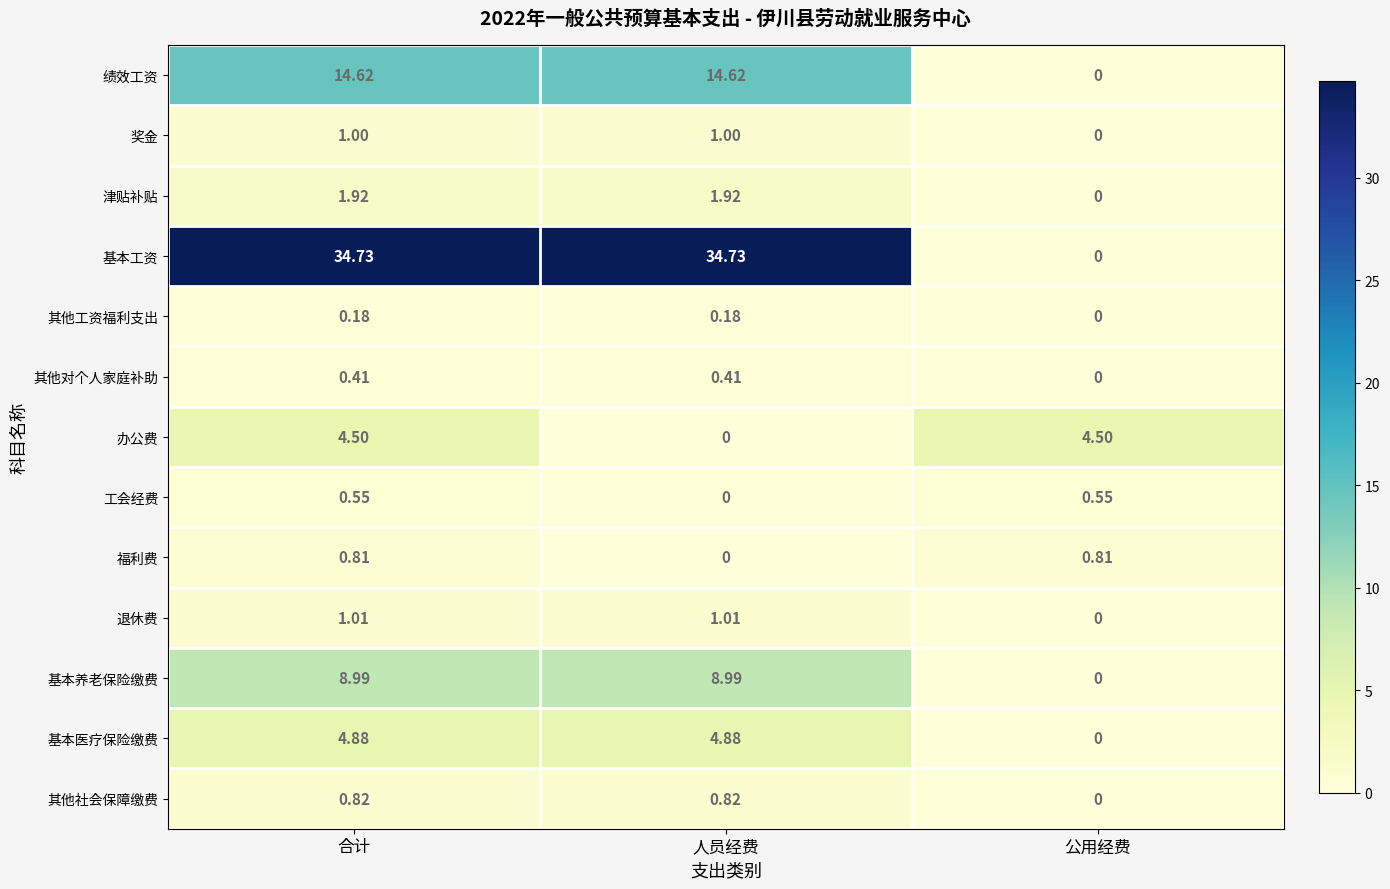

At which category is the sum across all series the highest?

合计